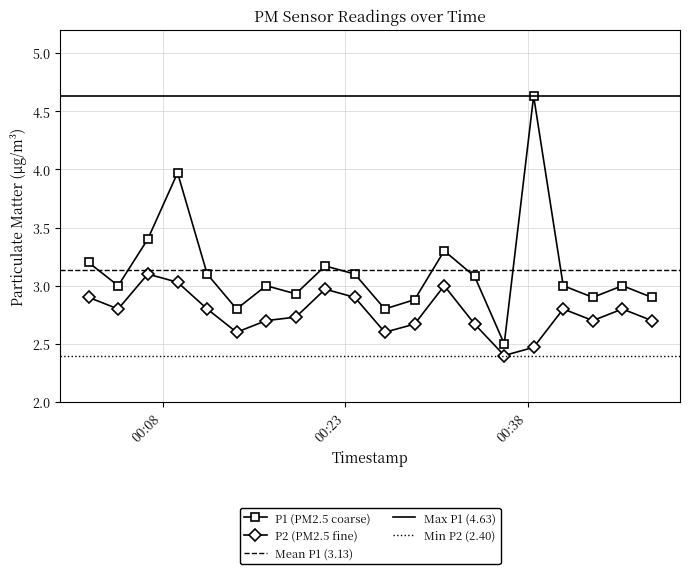

What is the label of the 11th point from the left?

2023-12-29T00:26:16